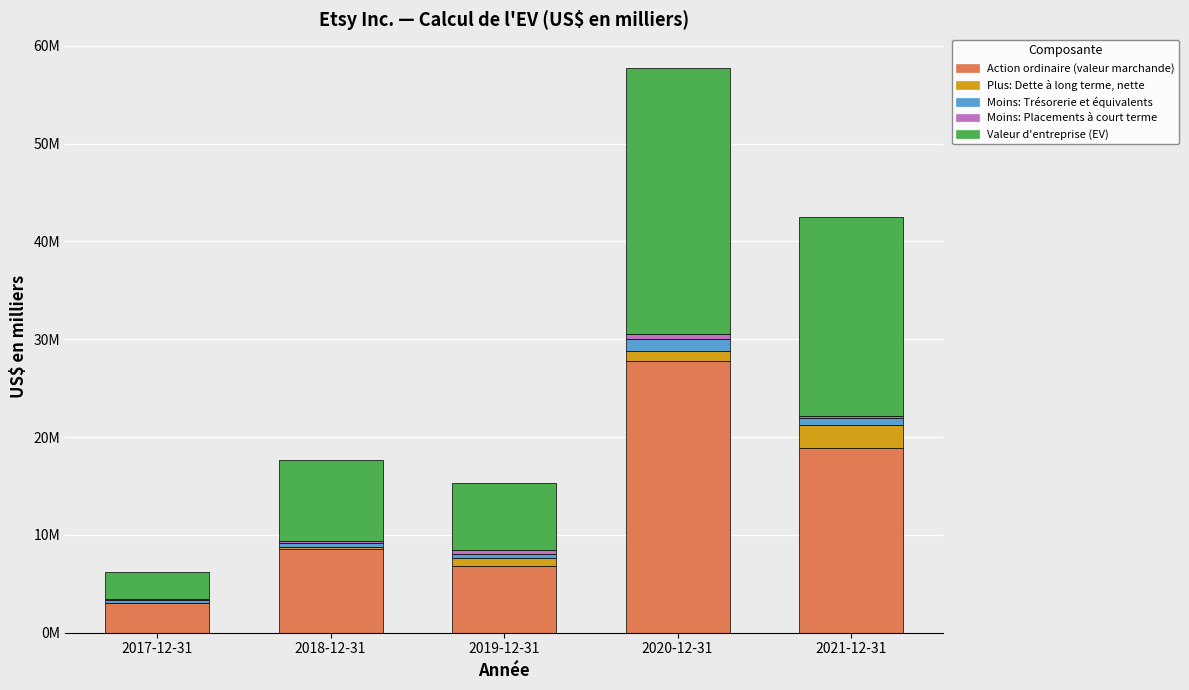

True or false: Valeur d'entreprise (EV) has a value of 6861370 at 2019-12-31.

True